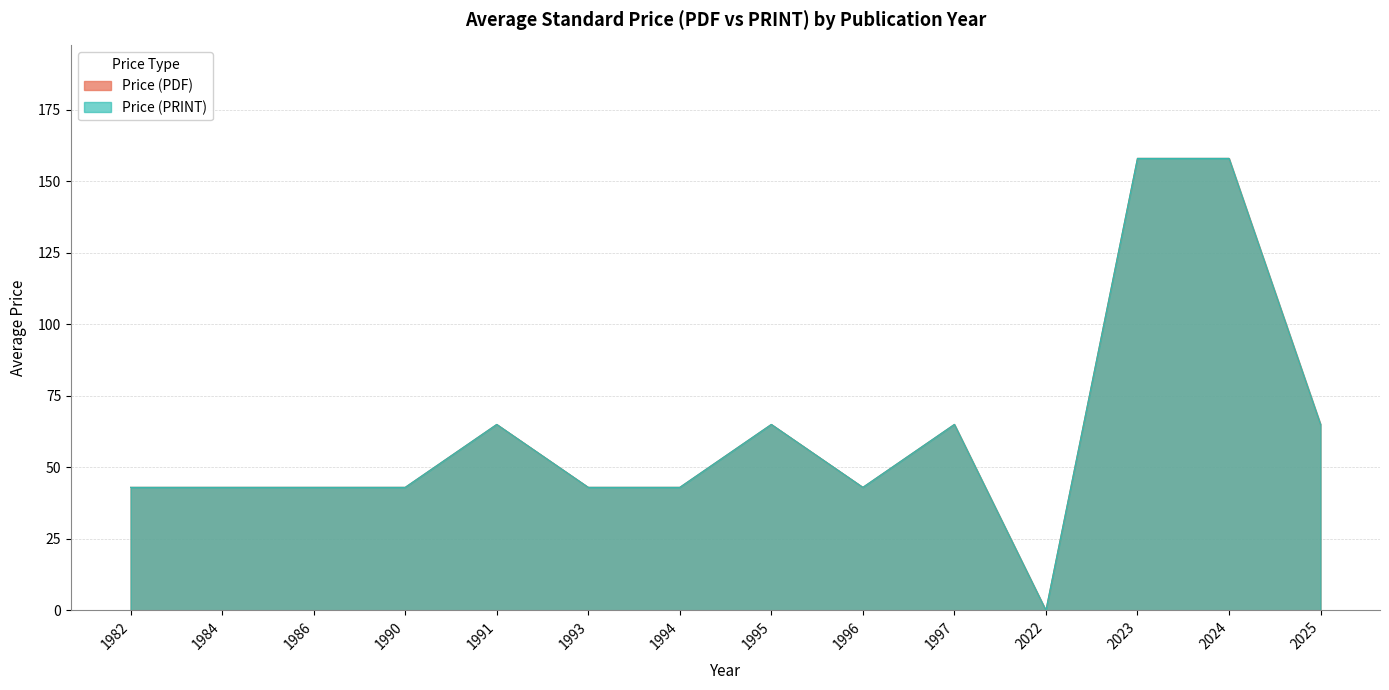

In Price (PDF), how many points are higher than both neighbors (excluding endpoints)?

3